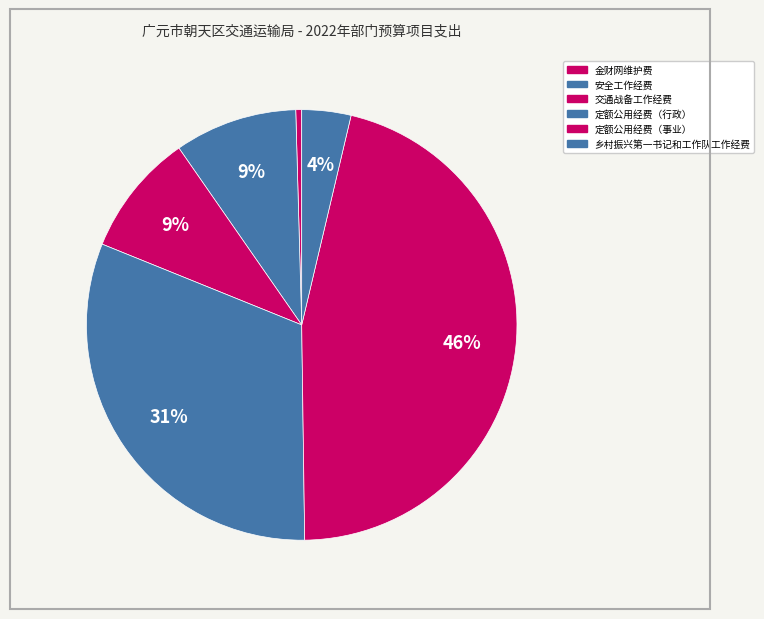

What percentage is the 交通战备工作经费 slice, to the nearest percent?

9%